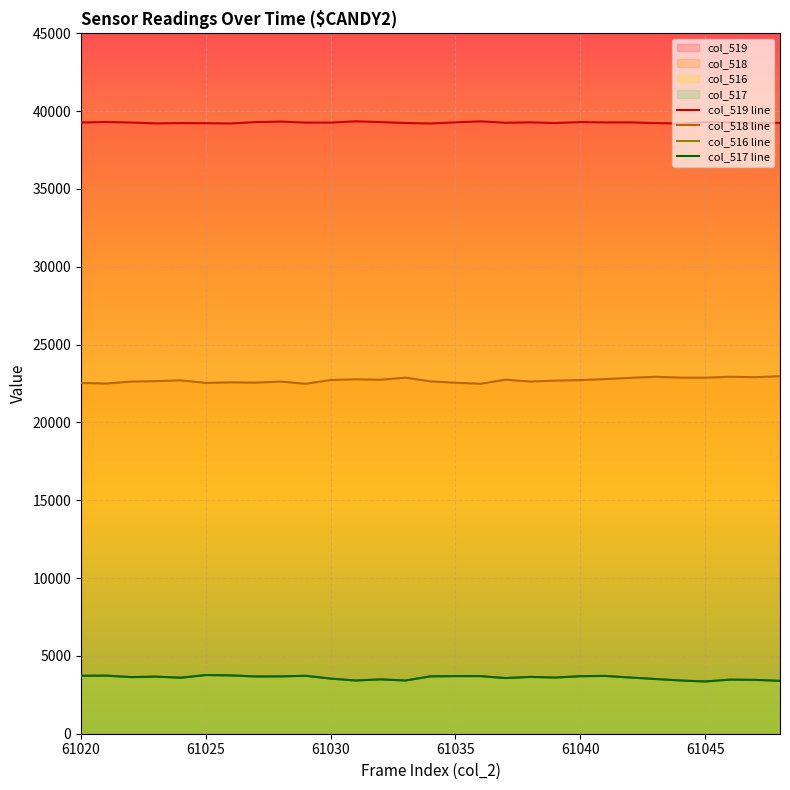

How many lines are shown in the chart?

4